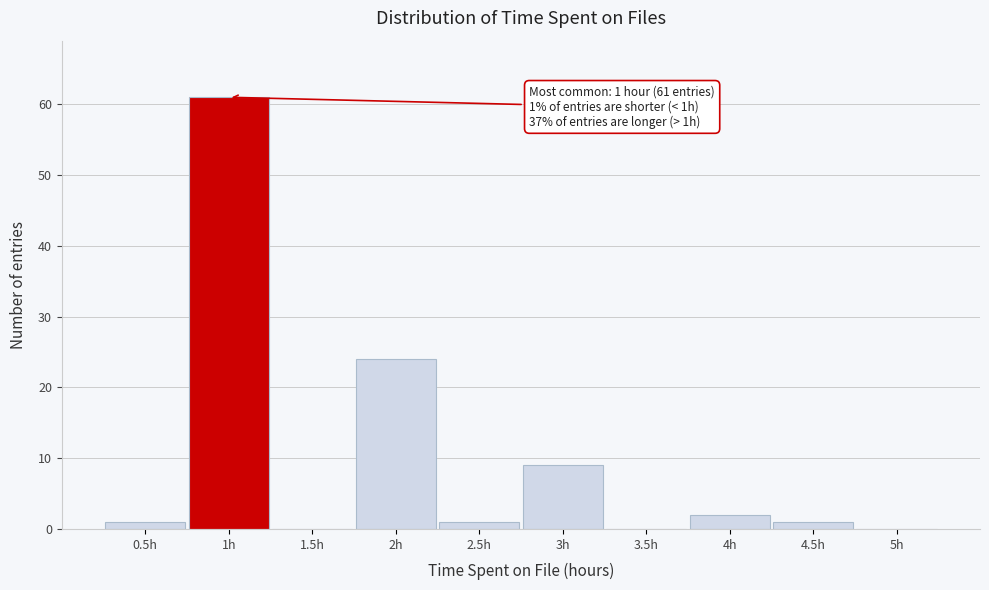

Over which range of the x-axis is the bar tallest?

0.75 to 1.25